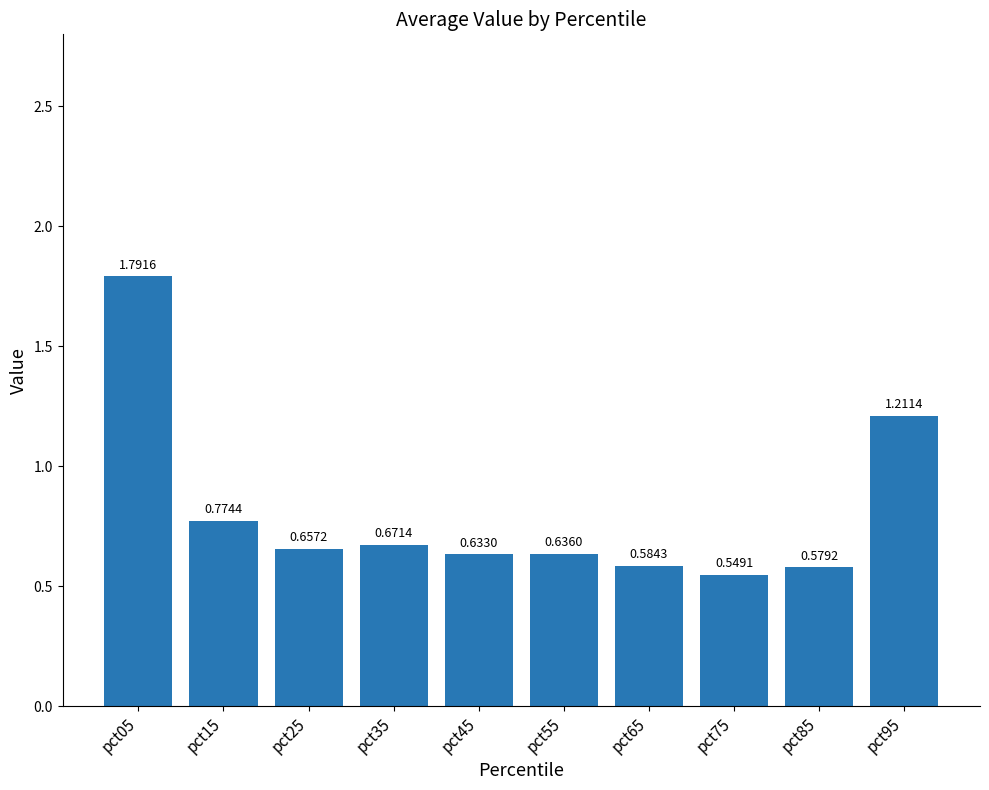

Between pct75 and pct05, which is larger?

pct05